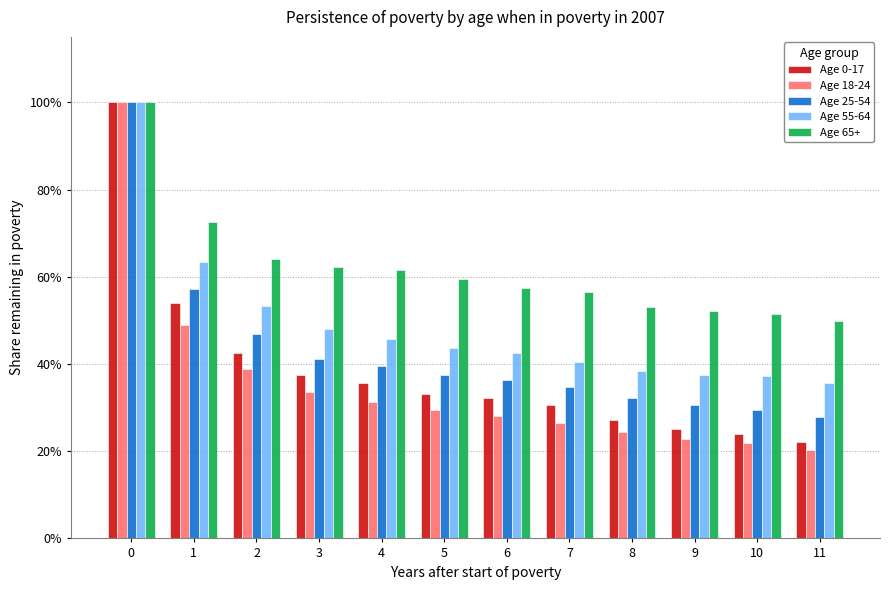

Are the bars grouped side by side (vs. stacked)?

Yes